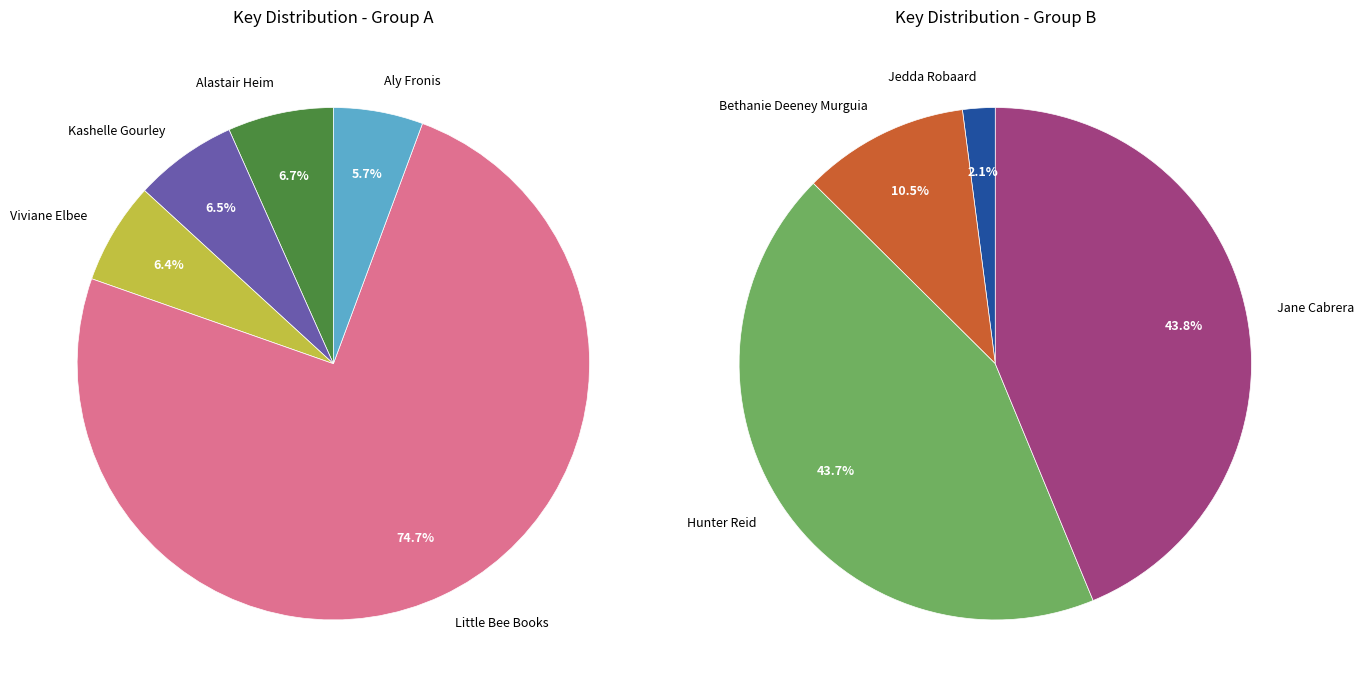

Which category has the biggest portion of the pie?

Little Bee Books